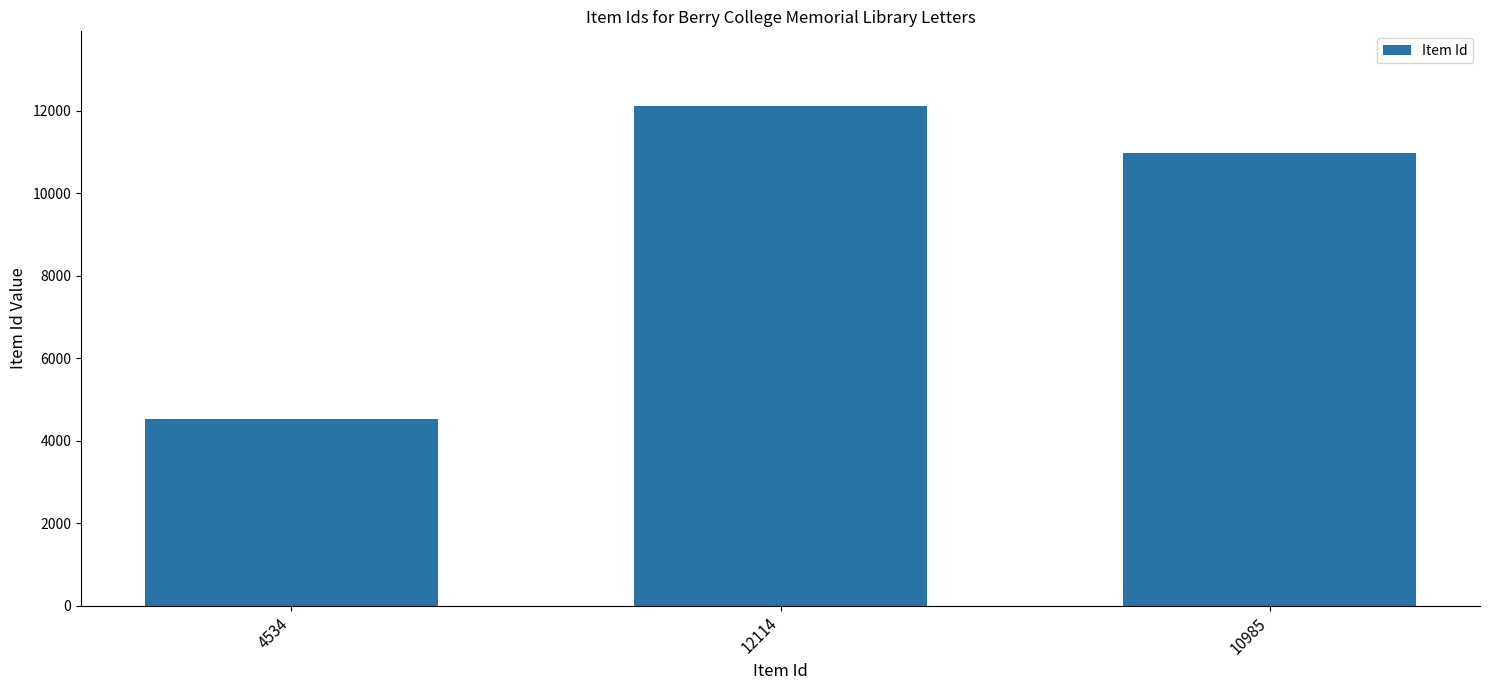

Reading right to left, transcribe all the data shown in this chart.

10985=10985	12114=12114	4534=4534